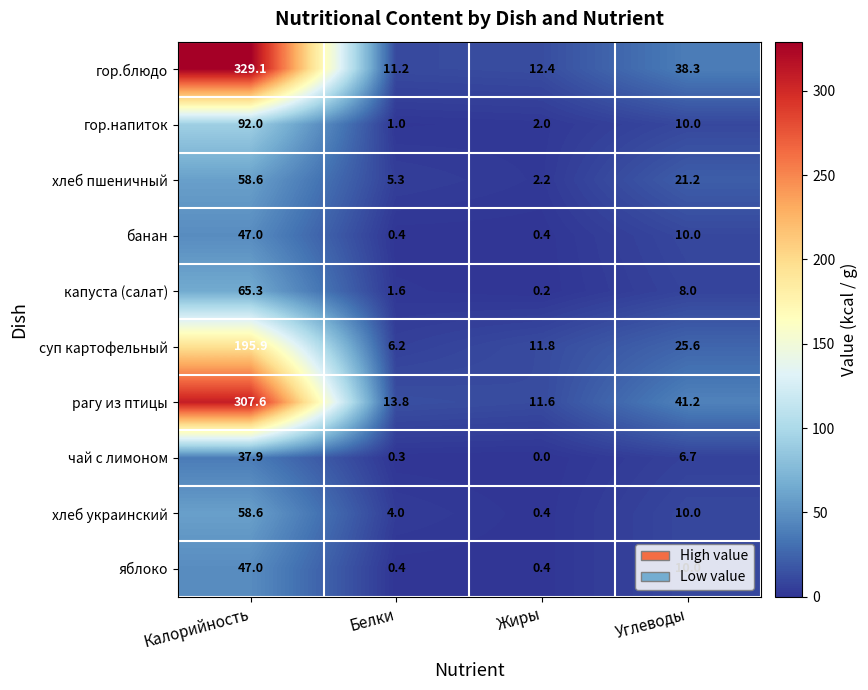

At which label does банан reach its peak?

Калорийность